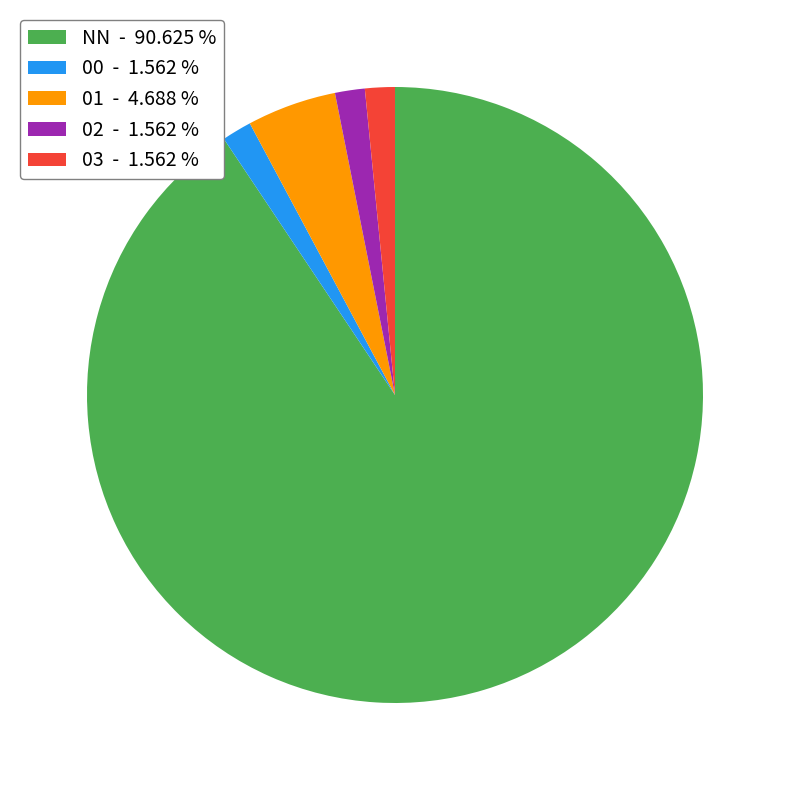

Is there a majority slice in this chart?

Yes